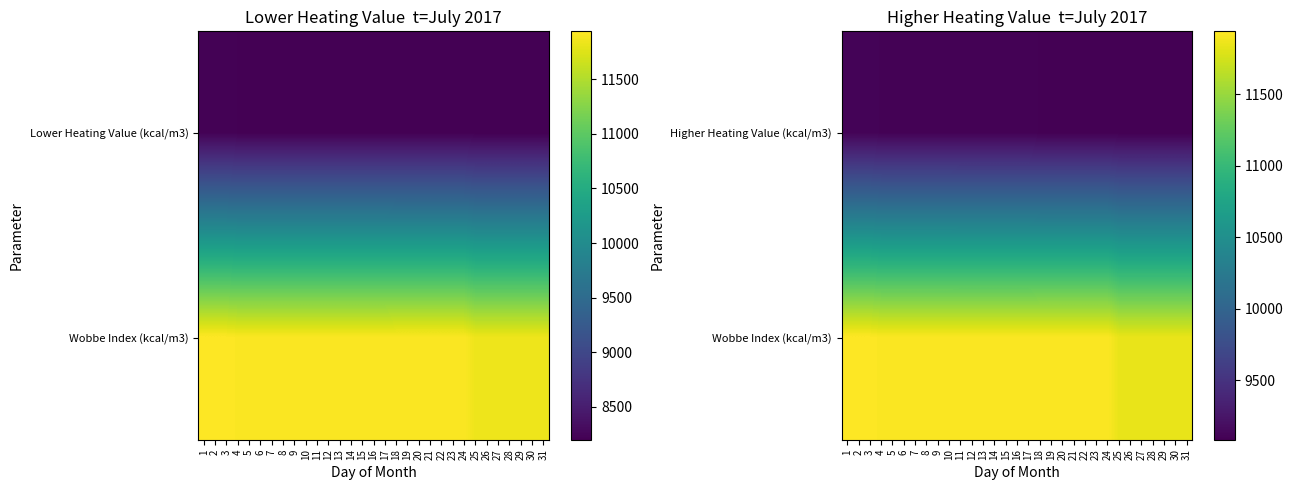

What is the difference between the maximum and second lowest values in the Wobbe Index (kcal/m3) series?

96.0